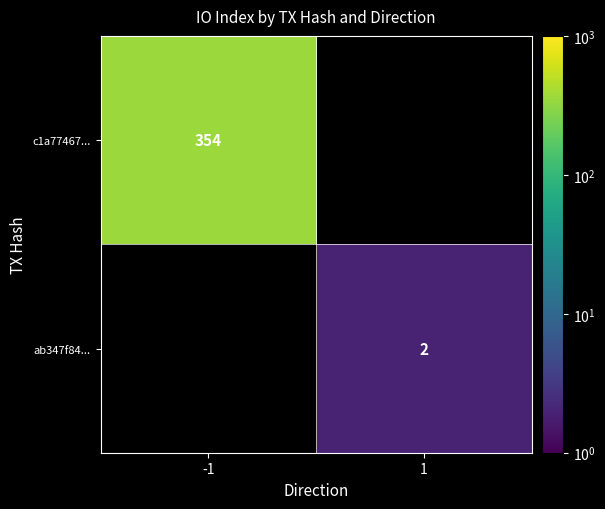

Is the value of c1a77467... at -1 greater than the value of ab347f84... at 1?

Yes